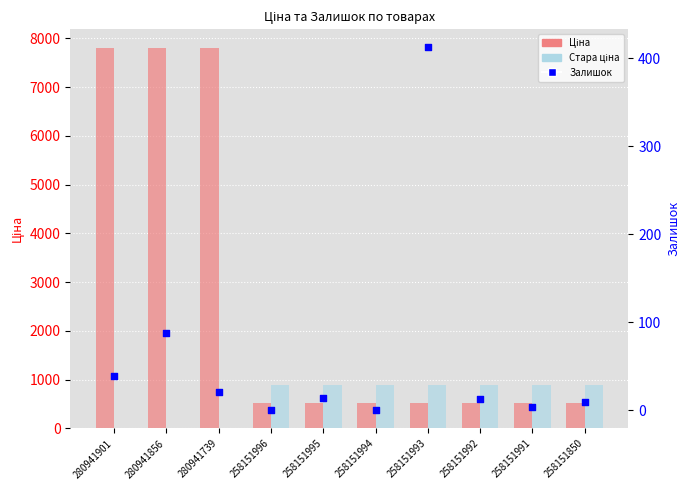

Which series contains the highest Y value?

Ціна